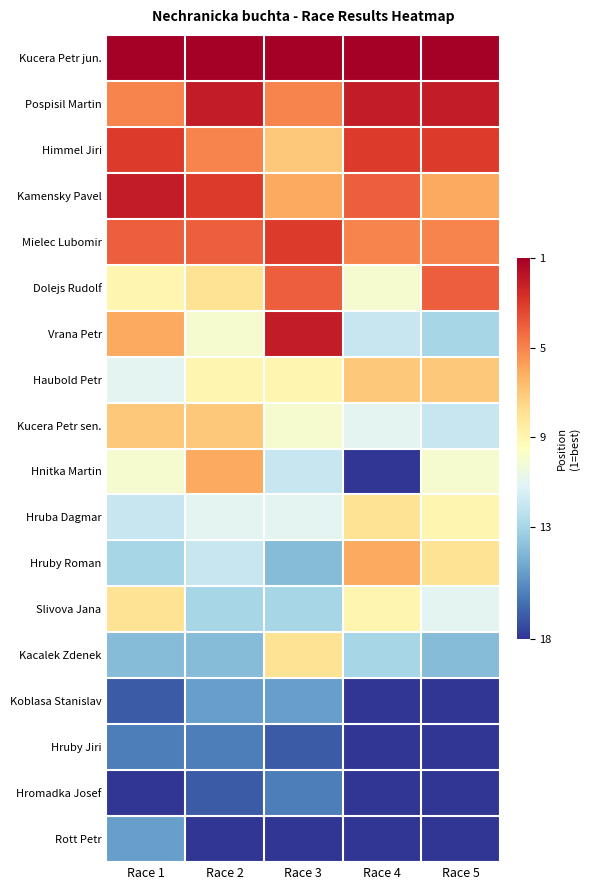

Which series has the widest spread of values?

Hnitka Martin